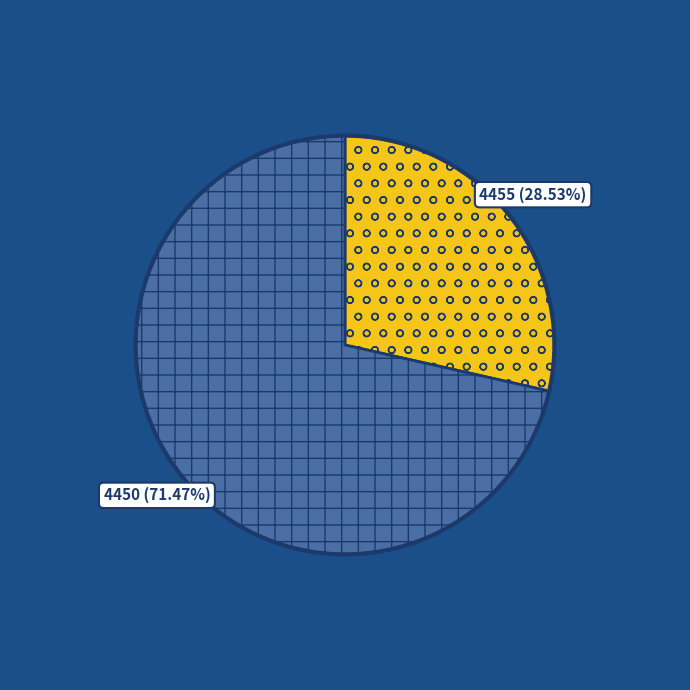

Which slice is the largest?

4450